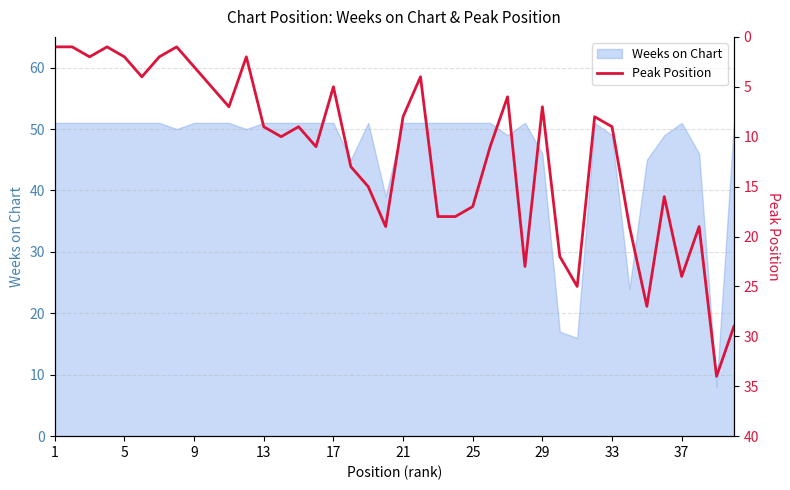

How many interior local valleys (lower than both neighbors) does the data have?

11